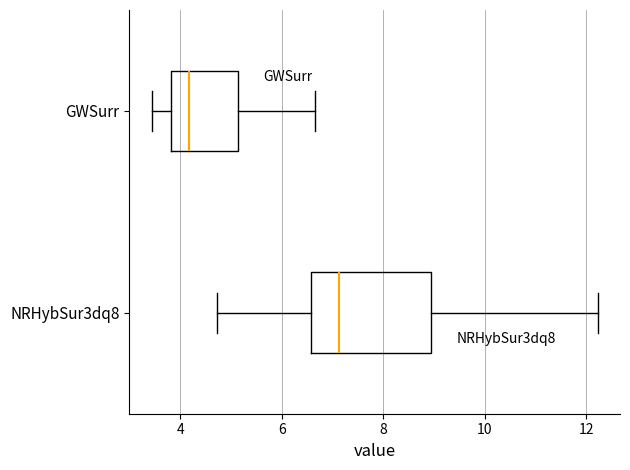

Which box has the furthest to the right median line?

NRHybSur3dq8